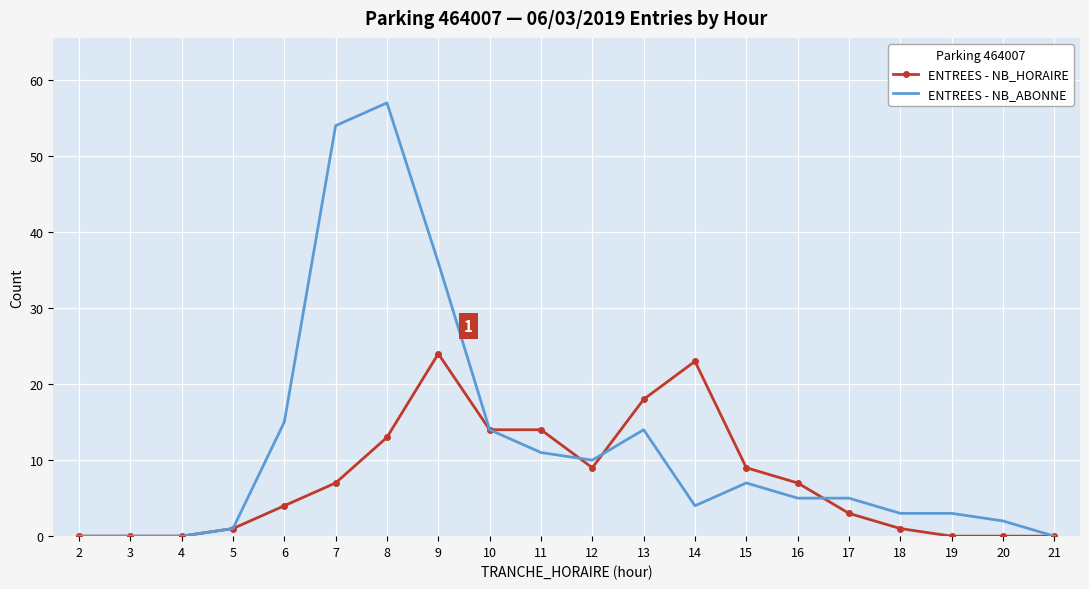

Is the value of ENTREES - NB_HORAIRE at 21 greater than the value of ENTREES - NB_ABONNE at 19?

No